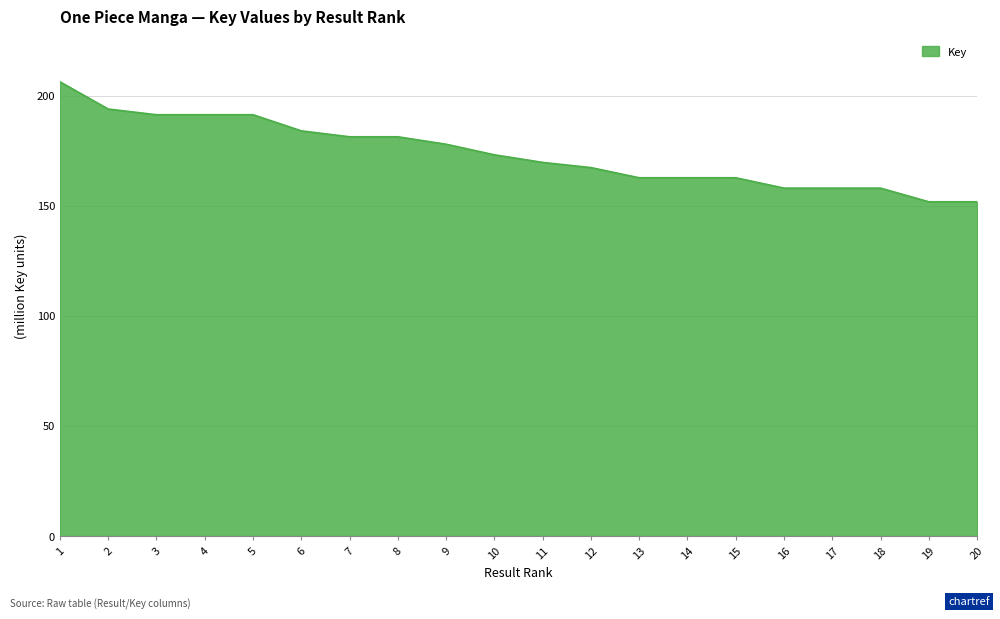

At which label is the value closest to 179013875?

9